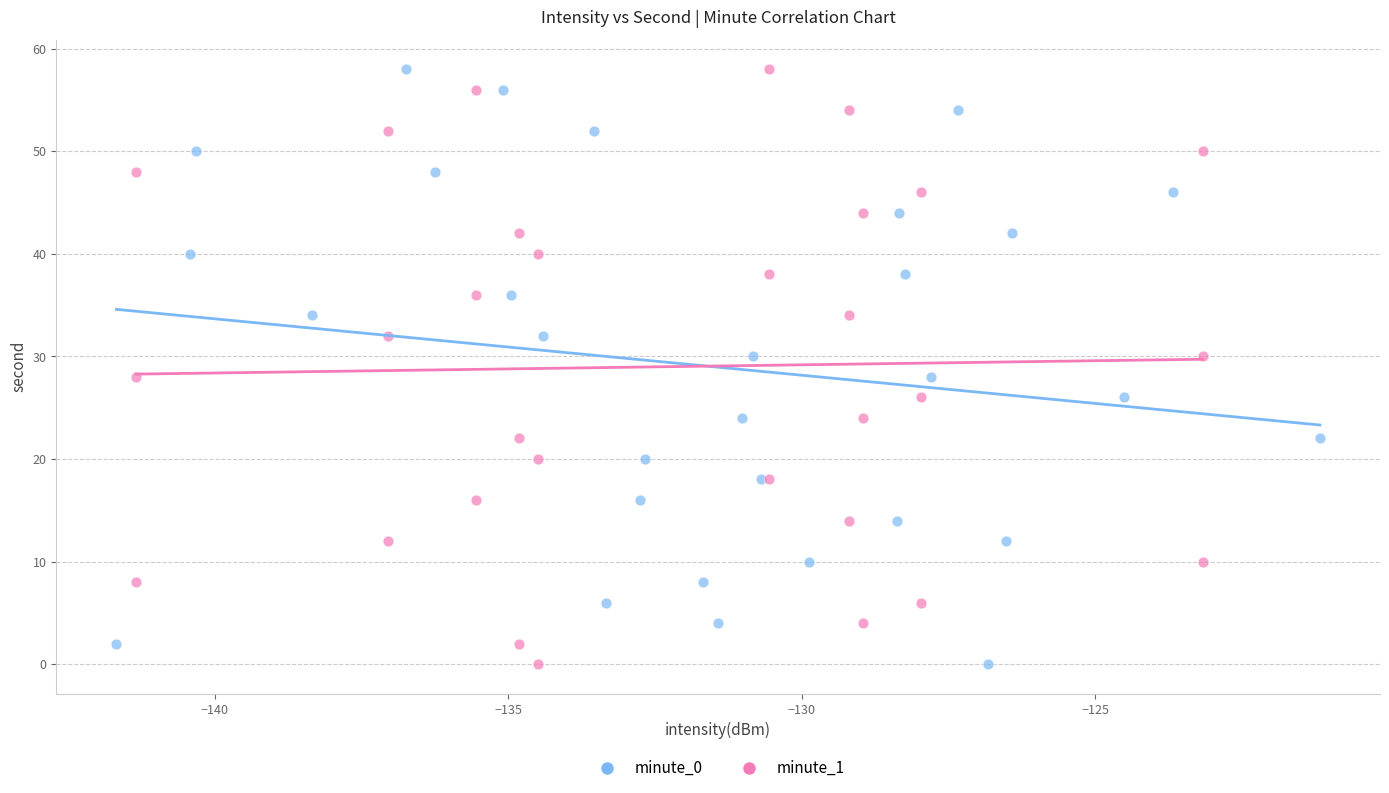

What are all the series names shown in the legend?

minute_0, minute_1